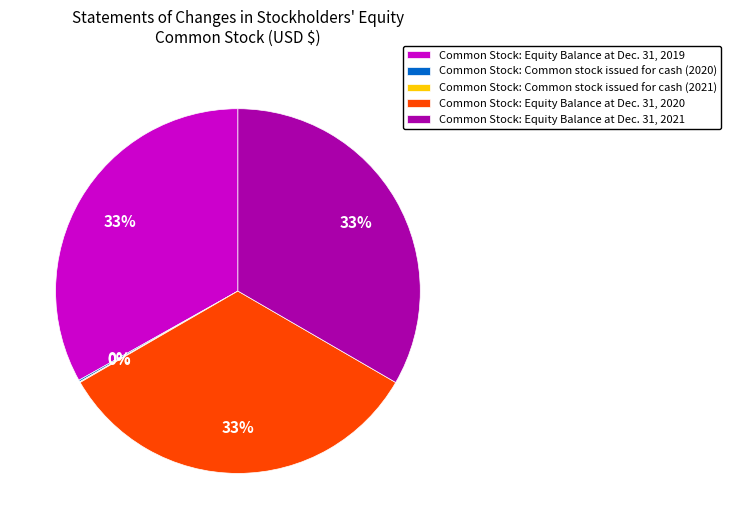

Is it true that Common Stock: Equity Balance at Dec. 31, 2020 is 33% of the pie?

True